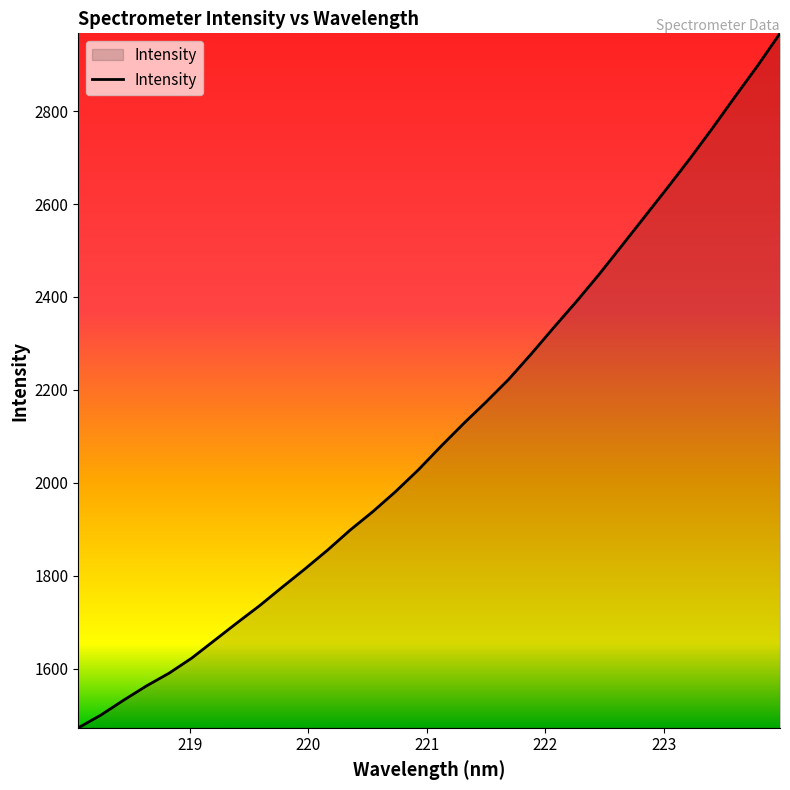

What is the greatest value displayed?

2967.4